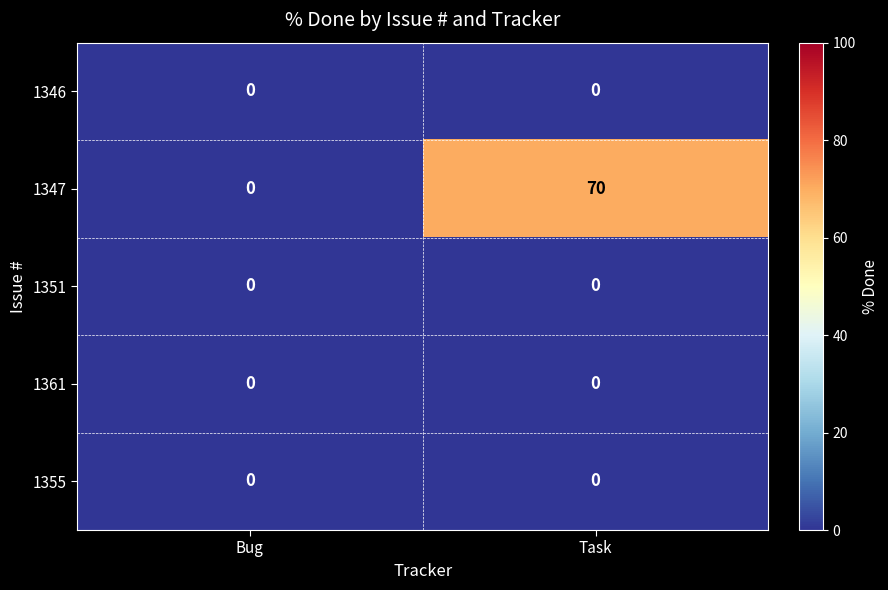

Count the number of data series in this chart.

5